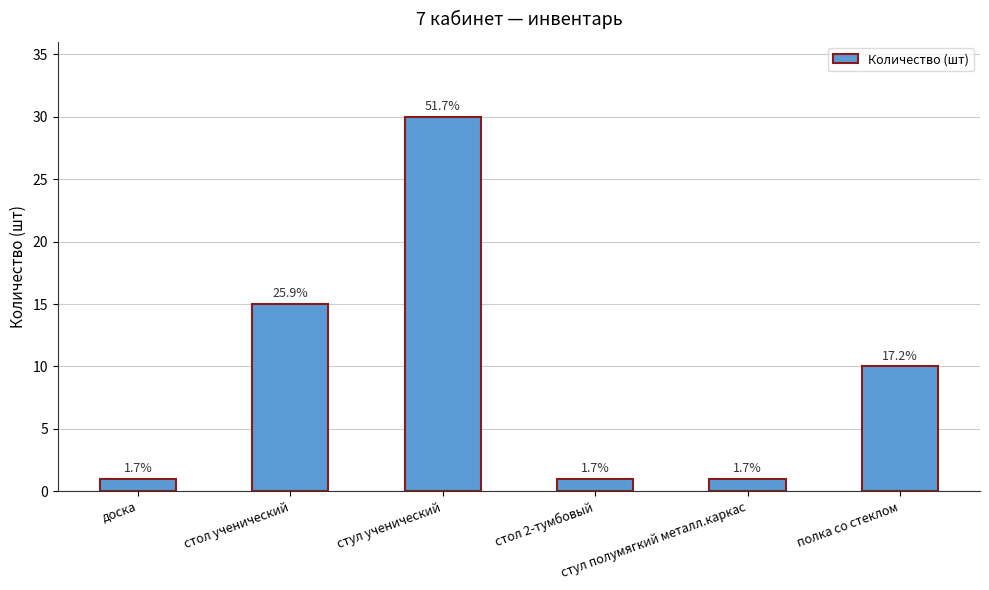

How many bars are there in total?

6